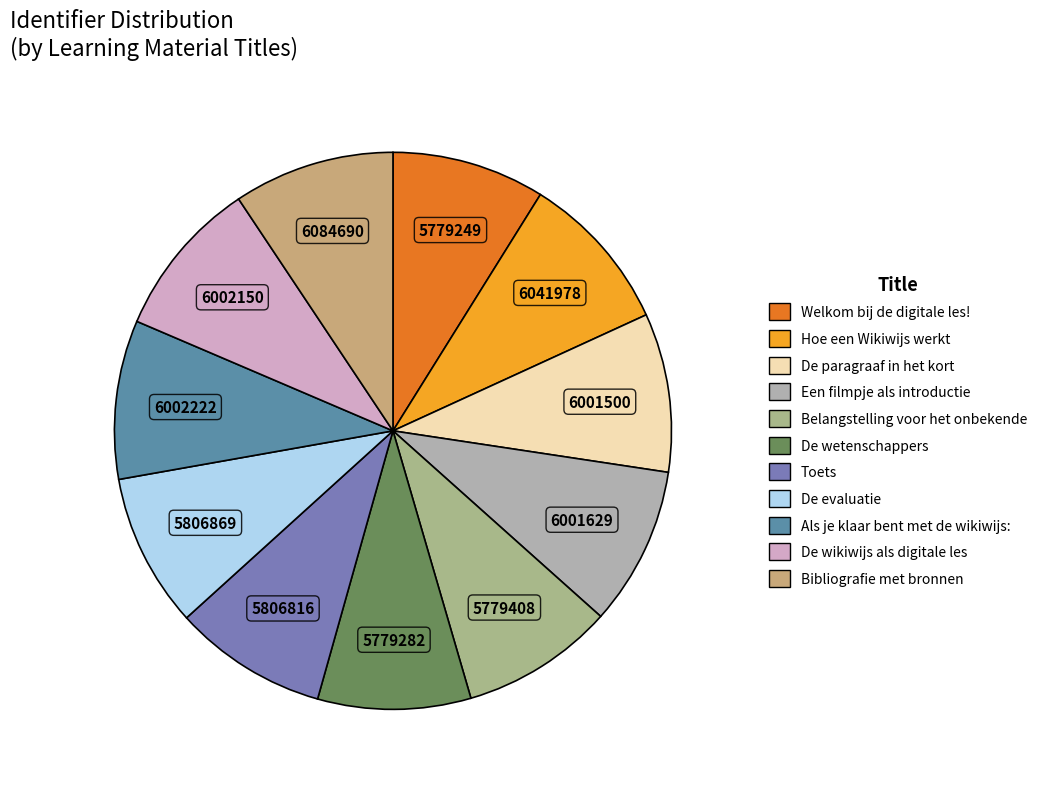

How many slices are in this pie chart?

11